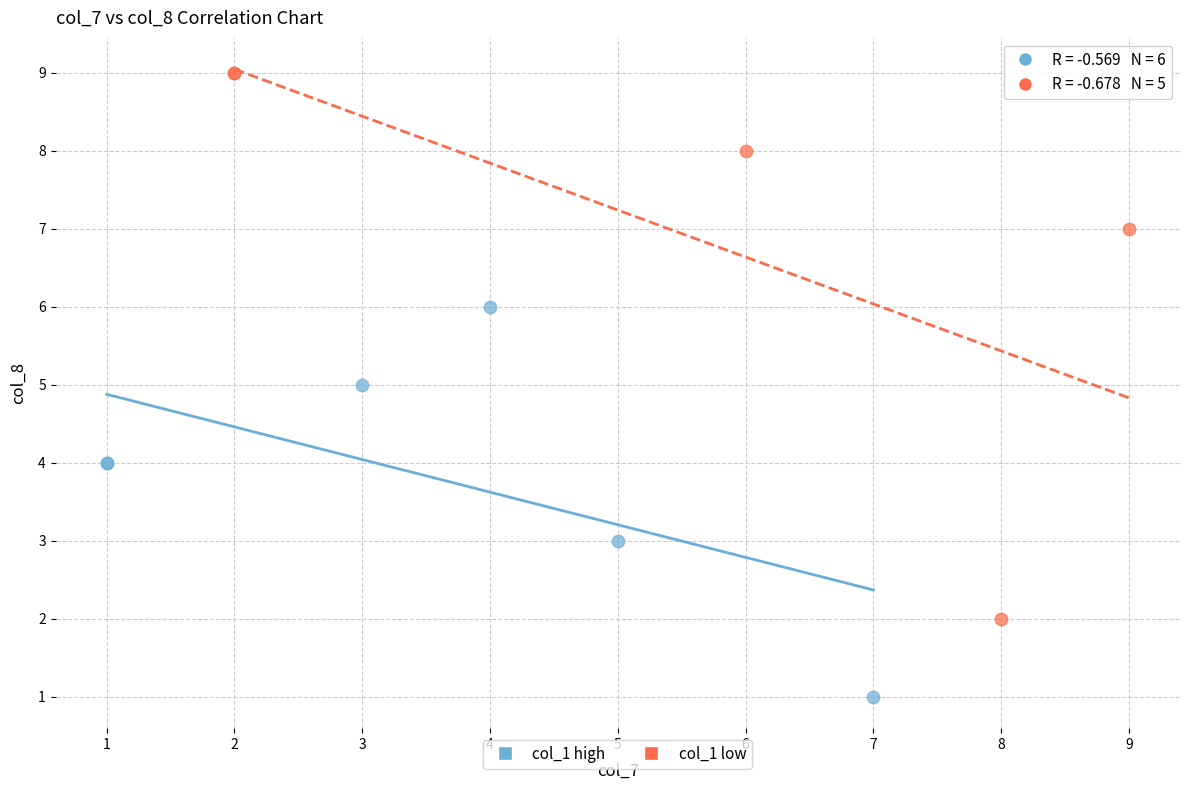

Which series has the largest Y range (max minus min)?

col_1 low